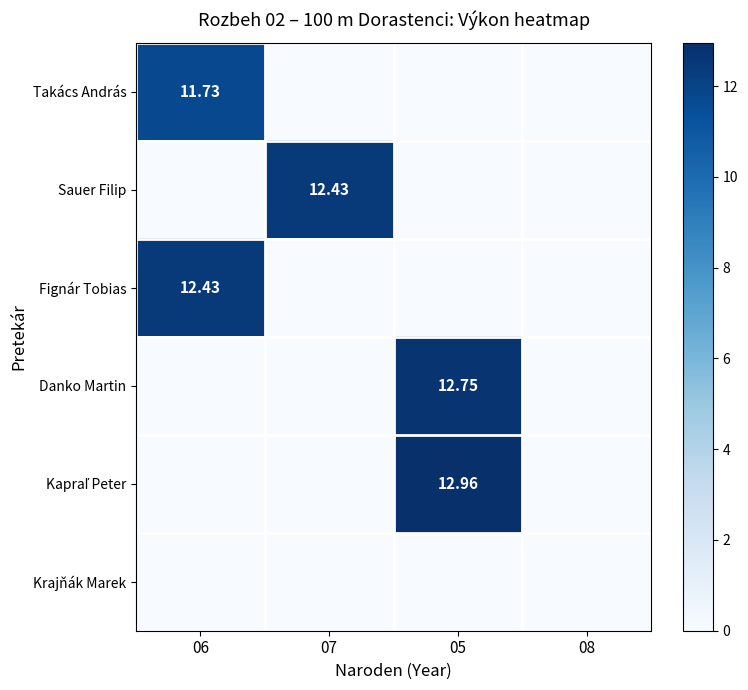

At 07, list the series in order from smallest to largest.

Takács András, Fignár Tobias, Danko Martin, Kapraľ Peter, Krajňák Marek, Sauer Filip